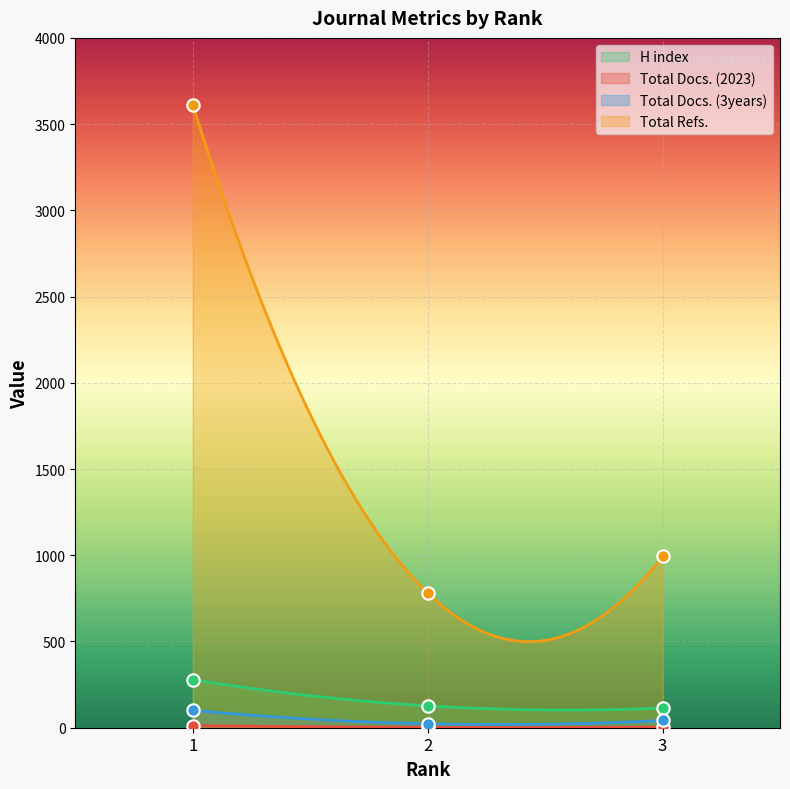

Which series has the largest total across all categories?

Total Refs.